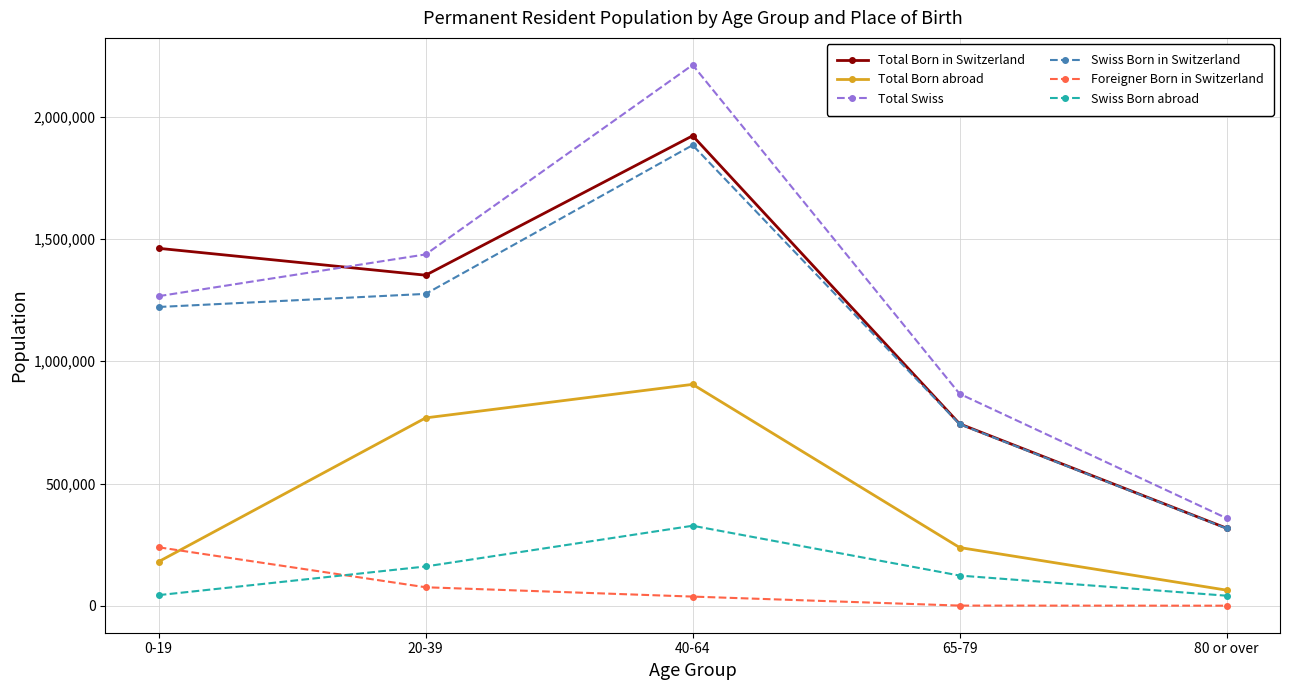

What is the minimum value for Swiss Born in Switzerland?

316567